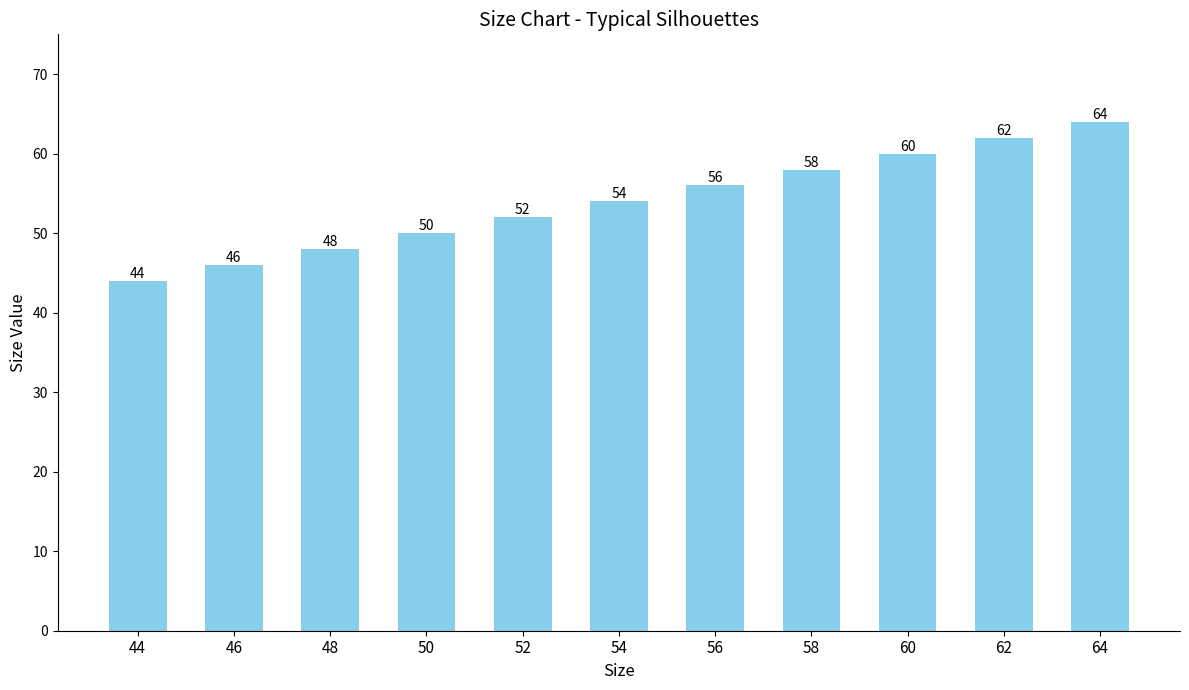

Which category has the highest value across all series?

64